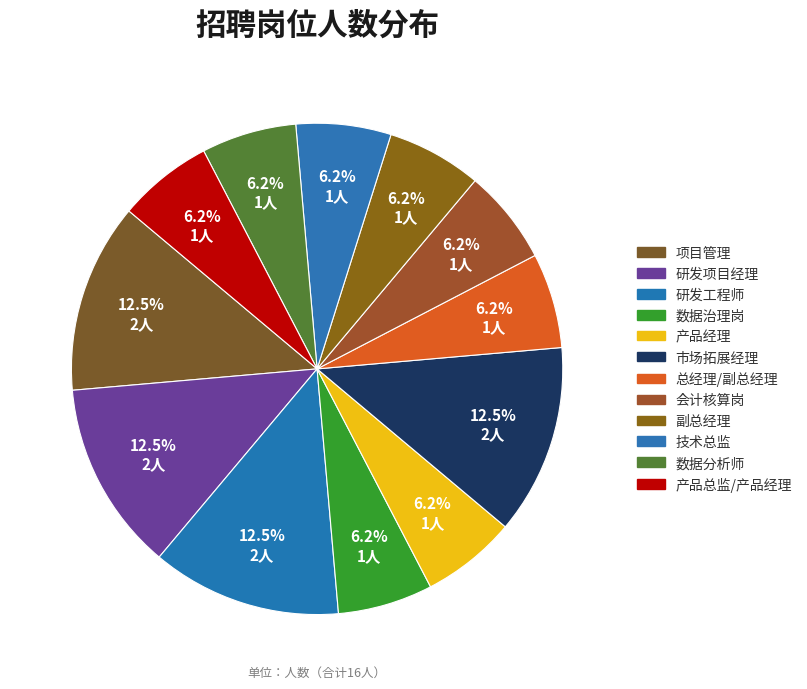

How many segments does this pie chart have?

12